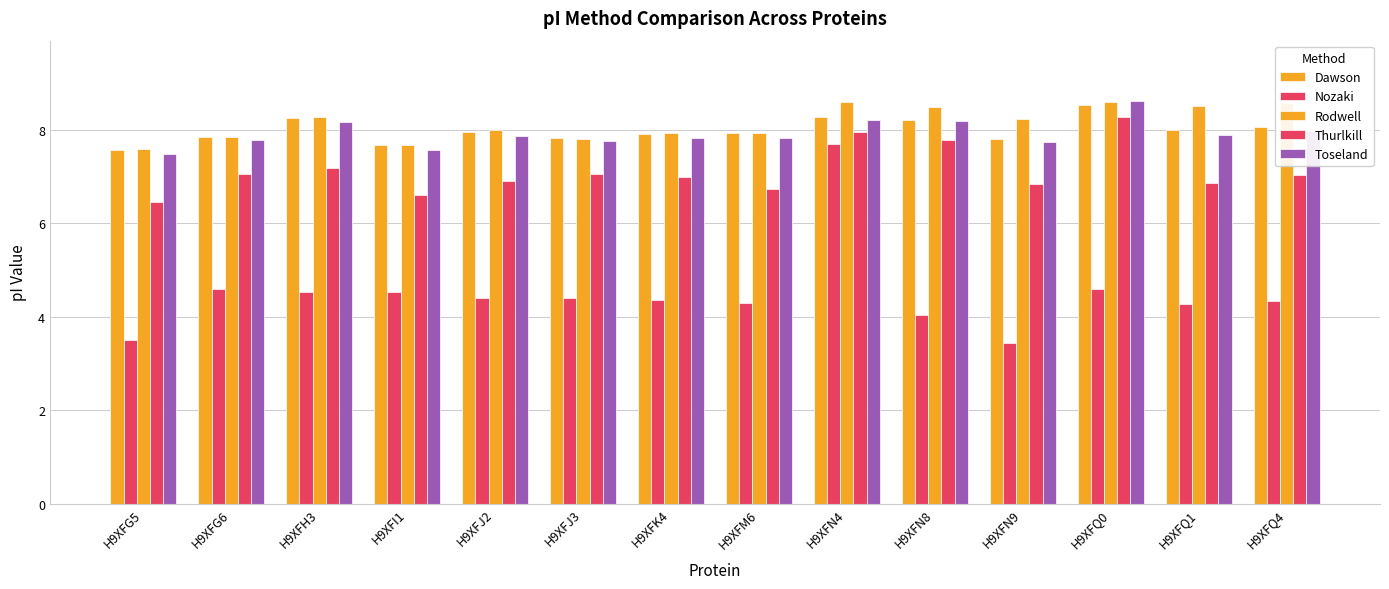

List the labels in order of Nozaki value, largest first.

H9XFN4, H9XFG6, H9XFQ0, H9XFH3, H9XFI1, H9XFJ2, H9XFJ3, H9XFK4, H9XFQ4, H9XFM6, H9XFQ1, H9XFN8, H9XFG5, H9XFN9